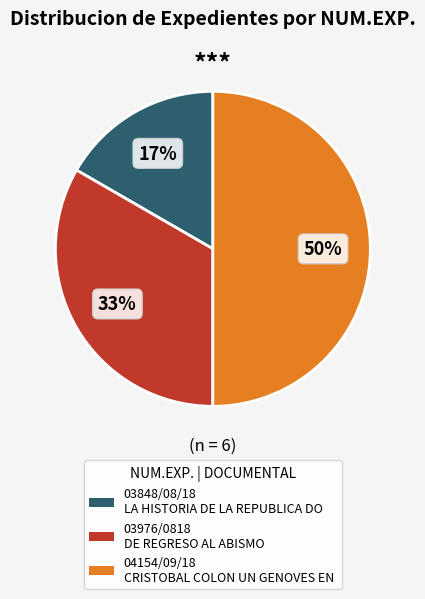

Count the number of slices in the pie.

3